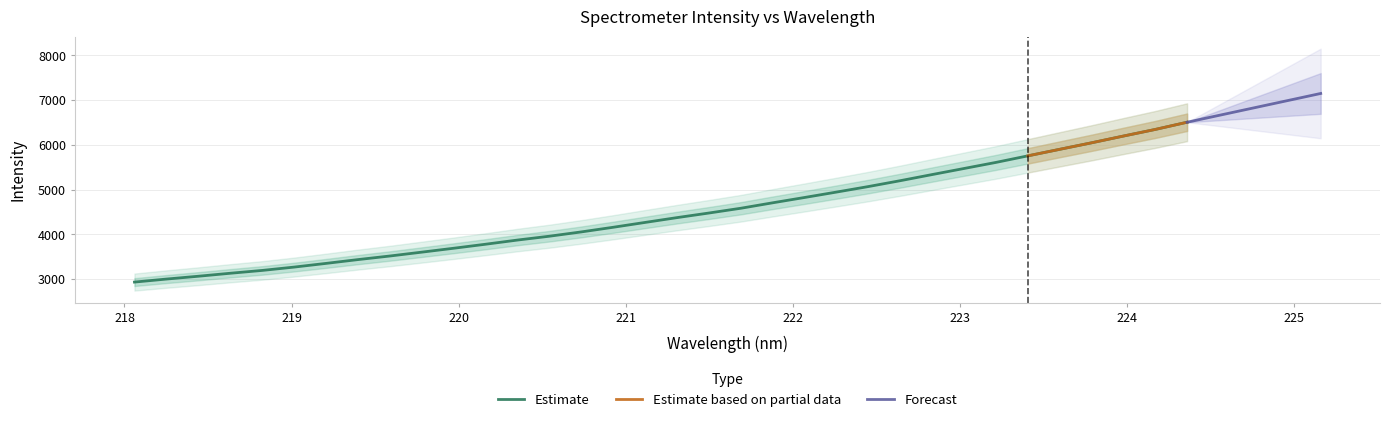

What value does the data have at 219.7801?

3600.2